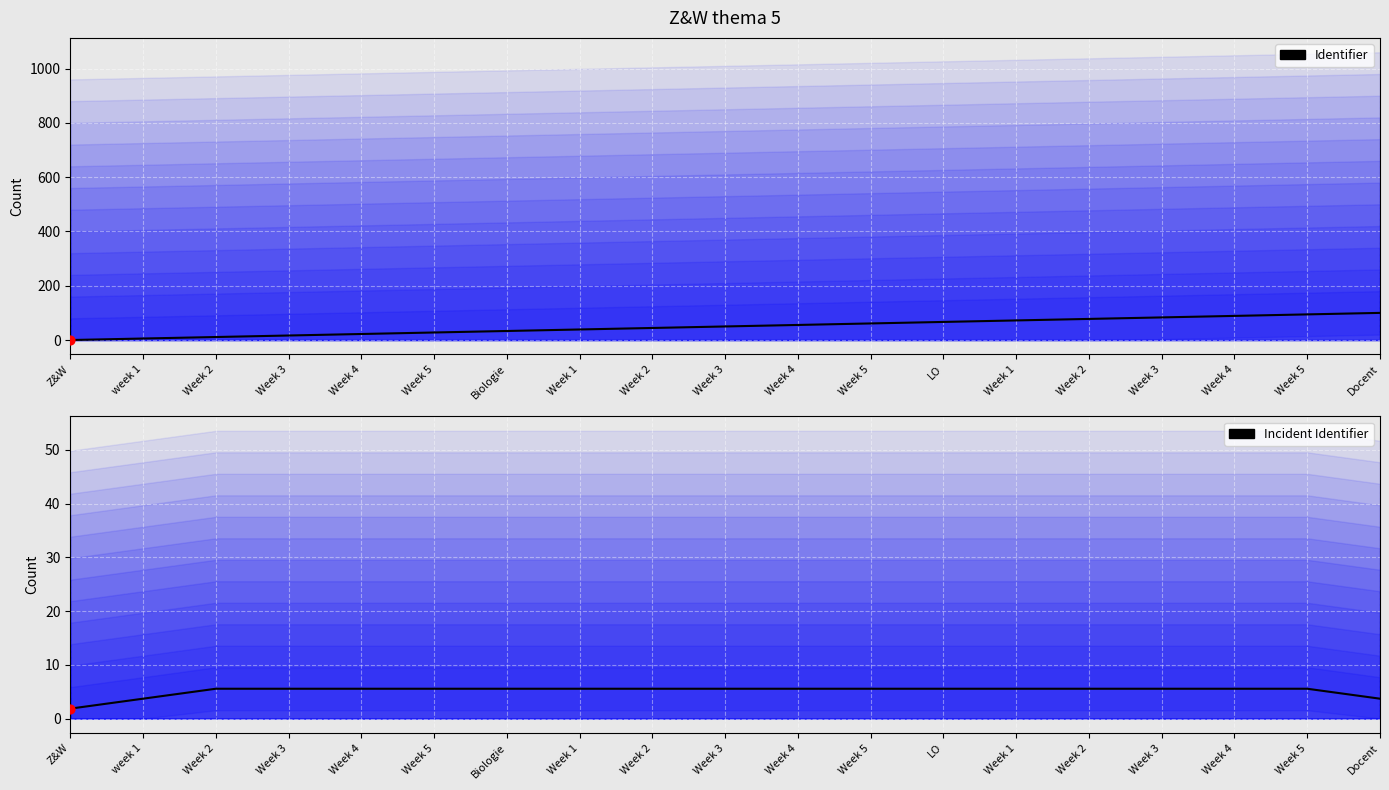

Which series reaches the minimum Y coordinate?

Identifier